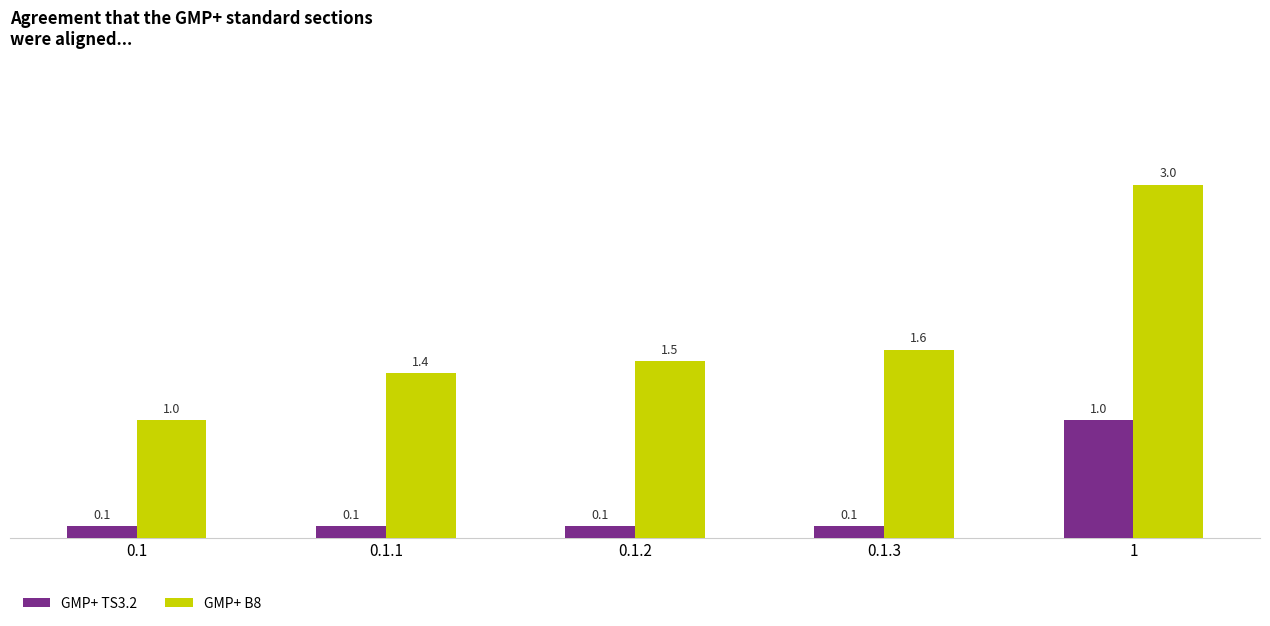

What is the value of the GMP+ TS3.2 bar at the 1st from the left?

0.1